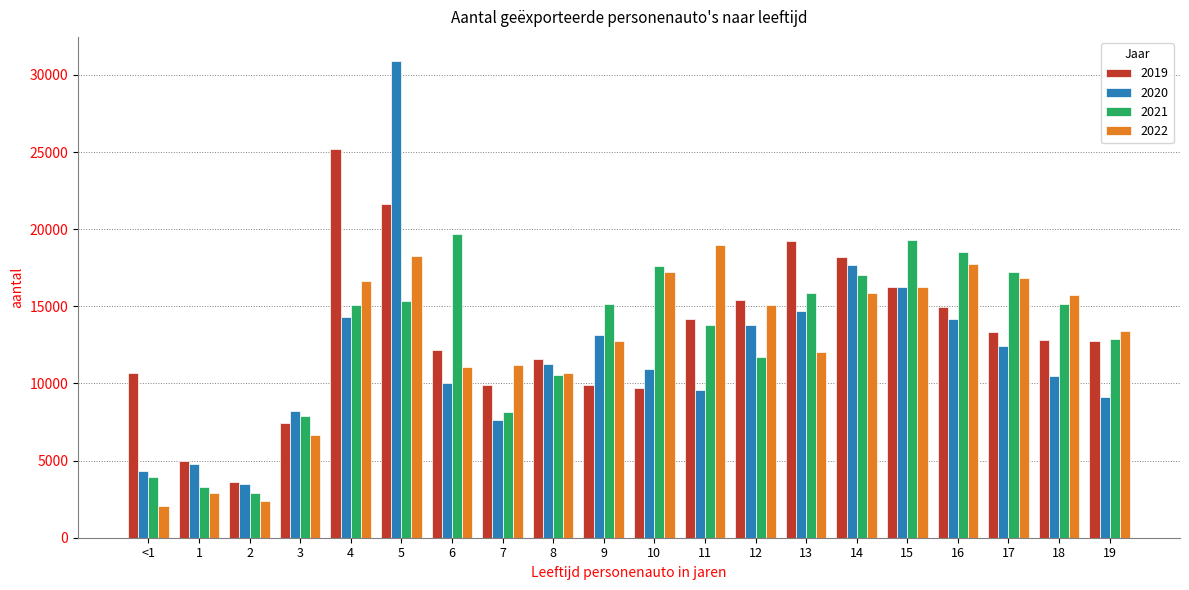

Rank the series at 5 from lowest to highest value.

2021, 2022, 2019, 2020